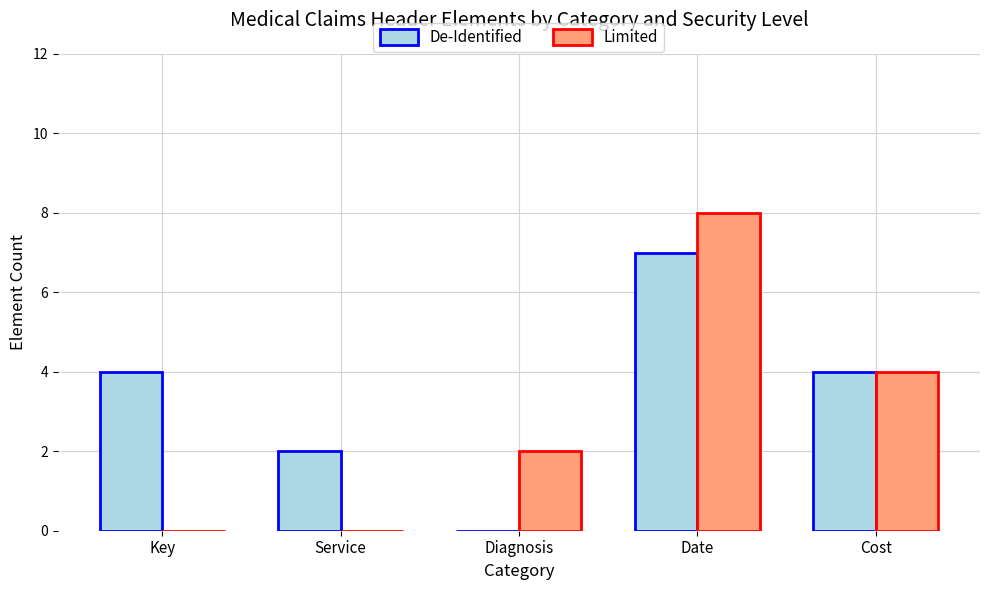

Which series changed the most between Date and Cost?

Limited